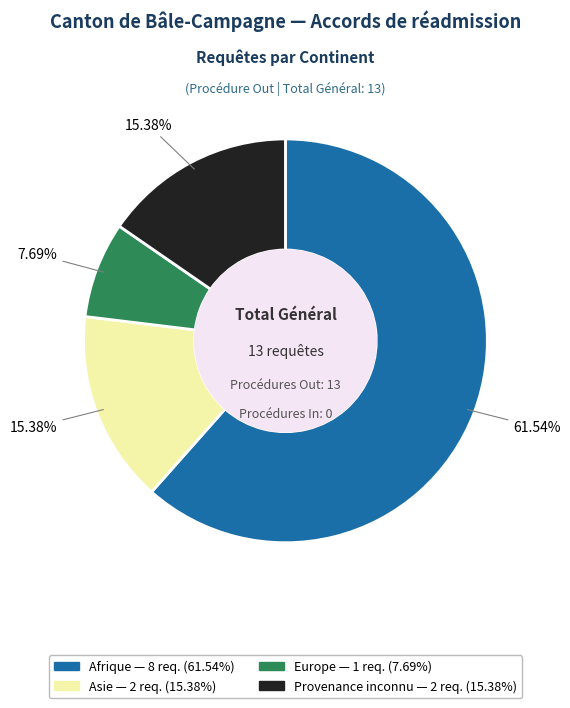

How many slices are in this pie chart?

4